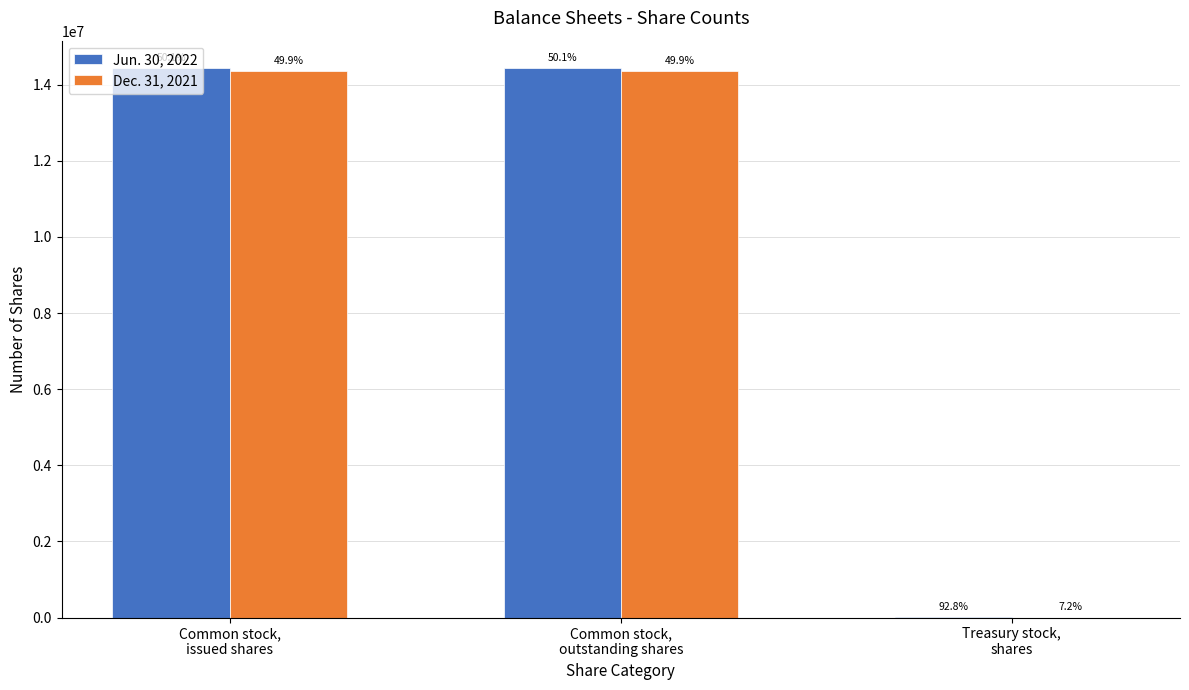

Which series has the largest total across all categories?

Jun. 30, 2022